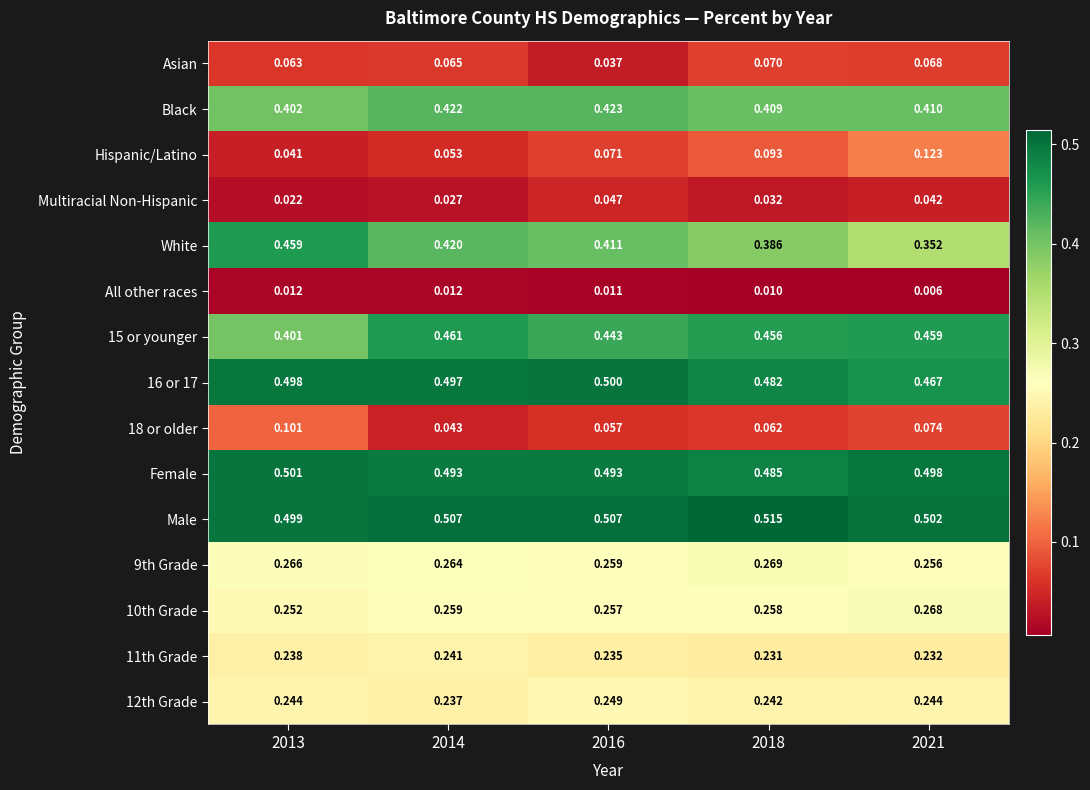

Which series has the largest total across all categories?

Male